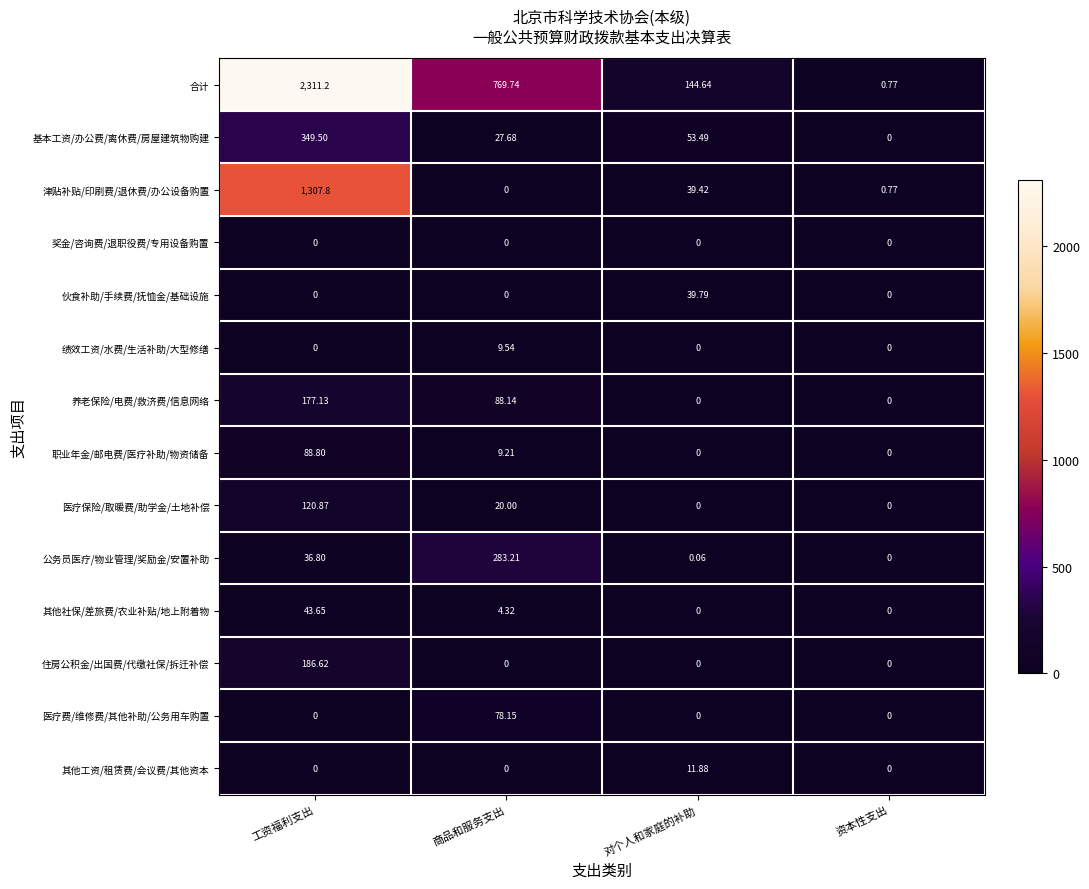

Which category has the highest value across all series?

工资福利支出